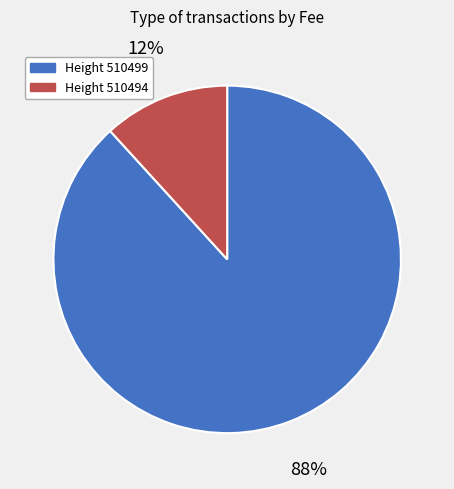

How many slices are in this pie chart?

2